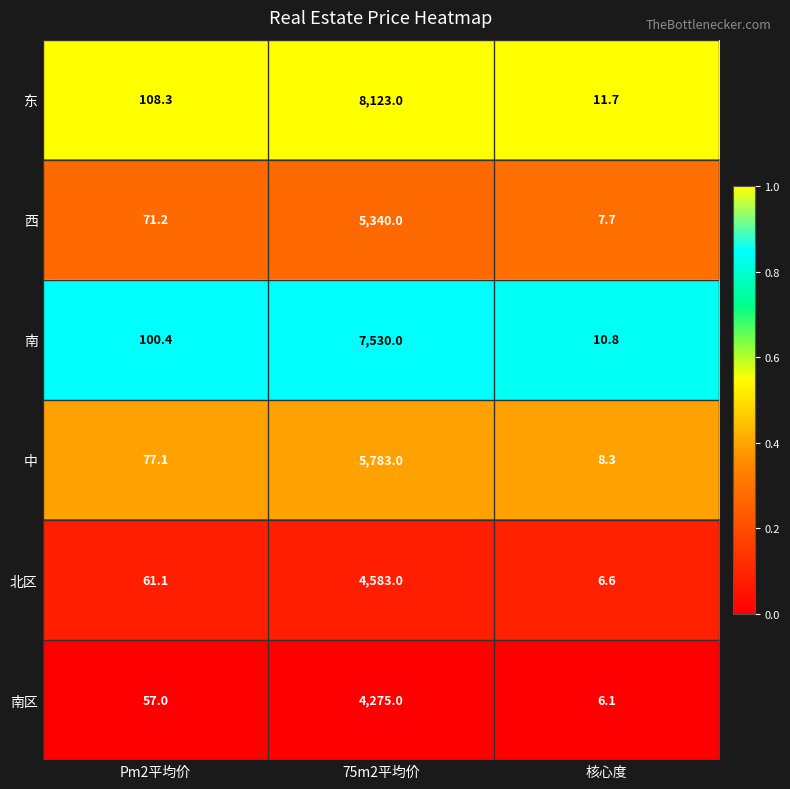

Reading right to left, what are all the values shown in this chart?

东: 核心度=11.7	75m2平均价=8123.0	Pm2平均价=108.3
西: 核心度=7.7	75m2平均价=5340.0	Pm2平均价=71.2
南: 核心度=10.8	75m2平均价=7530.0	Pm2平均价=100.4
中: 核心度=8.3	75m2平均价=5783.0	Pm2平均价=77.1
北区: 核心度=6.6	75m2平均价=4583.0	Pm2平均价=61.1
南区: 核心度=6.1	75m2平均价=4275.0	Pm2平均价=57.0